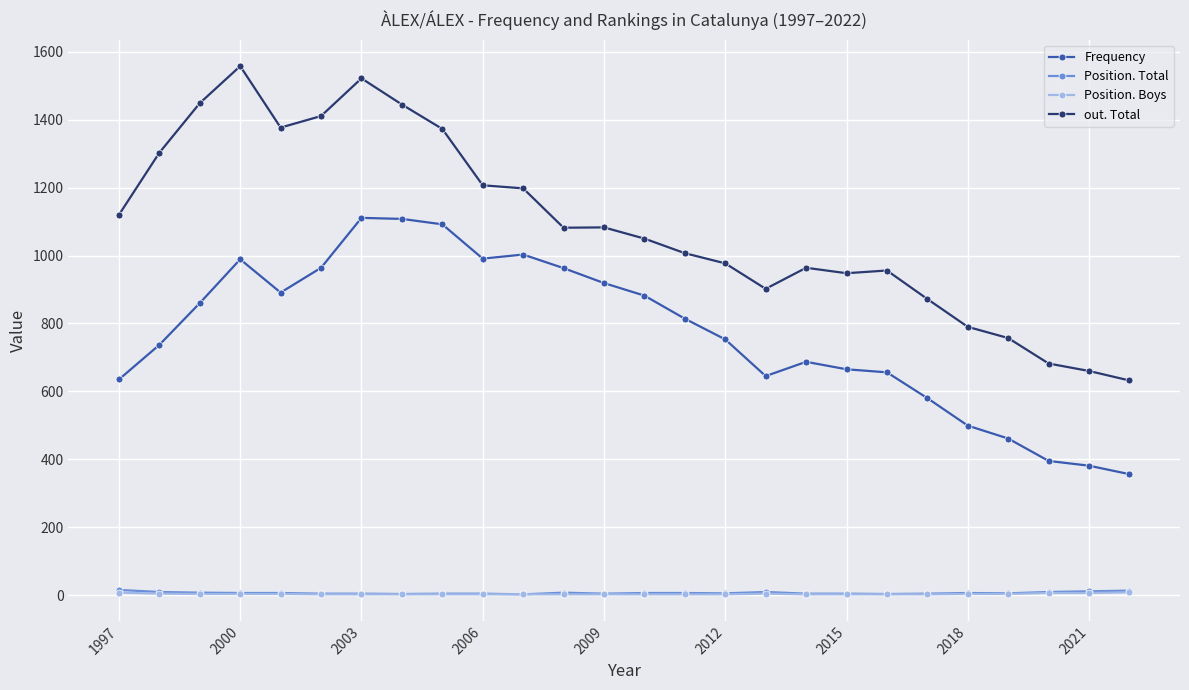

What is the greatest value displayed?

1558